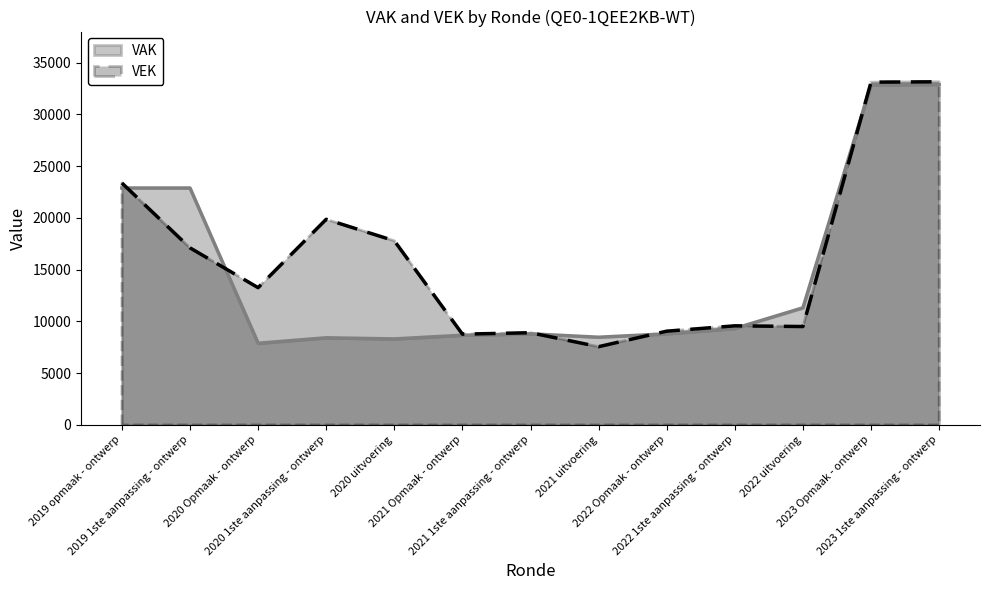

At which label is VEK closest to 20350?

2020 1ste aanpassing - ontwerp